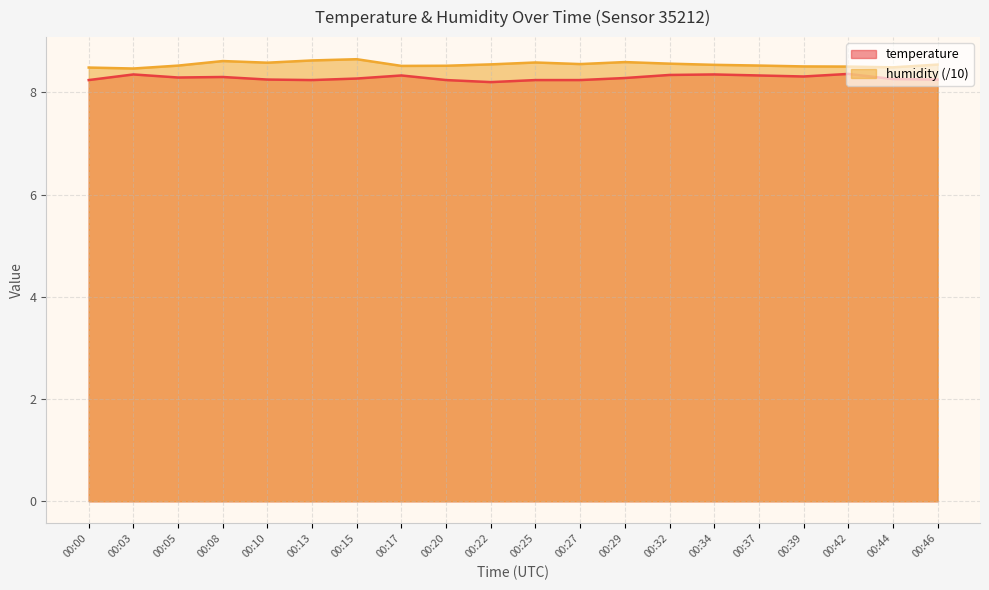

Which category has the lowest value in the humidity series?

00:03